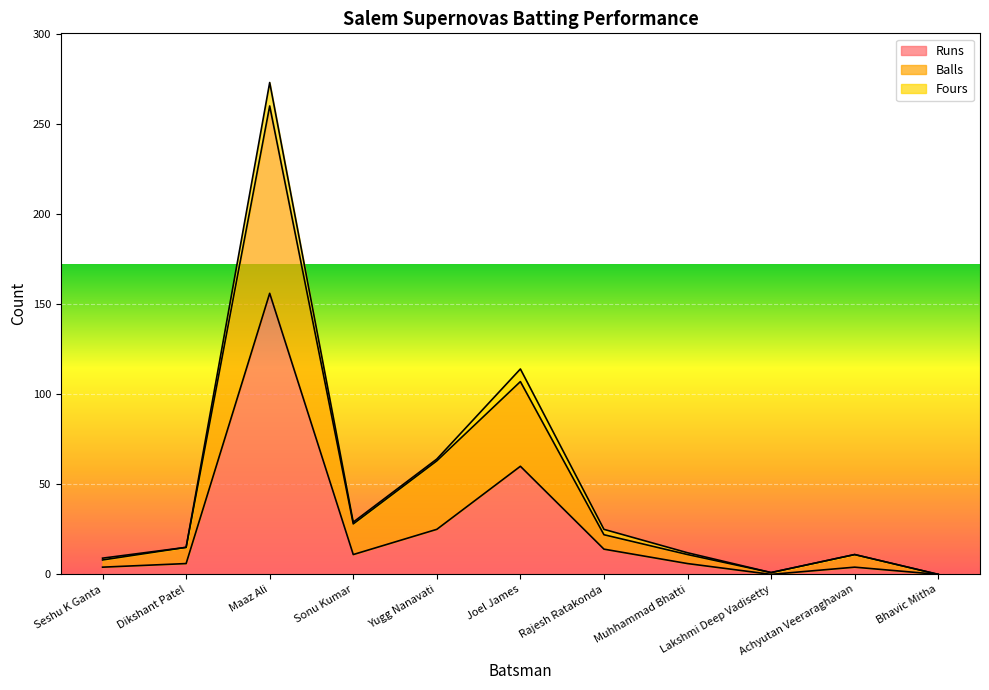

What is the label of the 6th point from the left?

Joel James